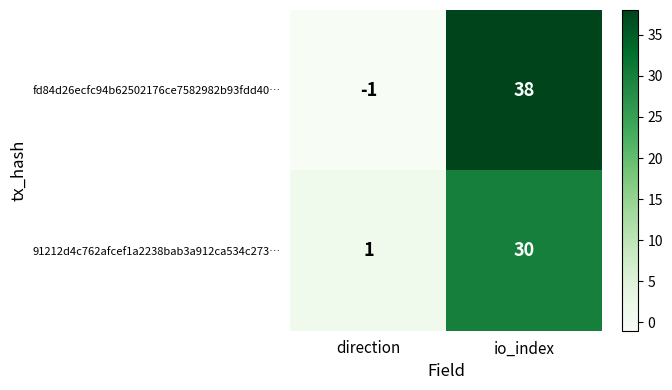

True or false: fd84d26ecfc94b62502176ce7582982b93fdd40… has a value of 54 at io_index.

False